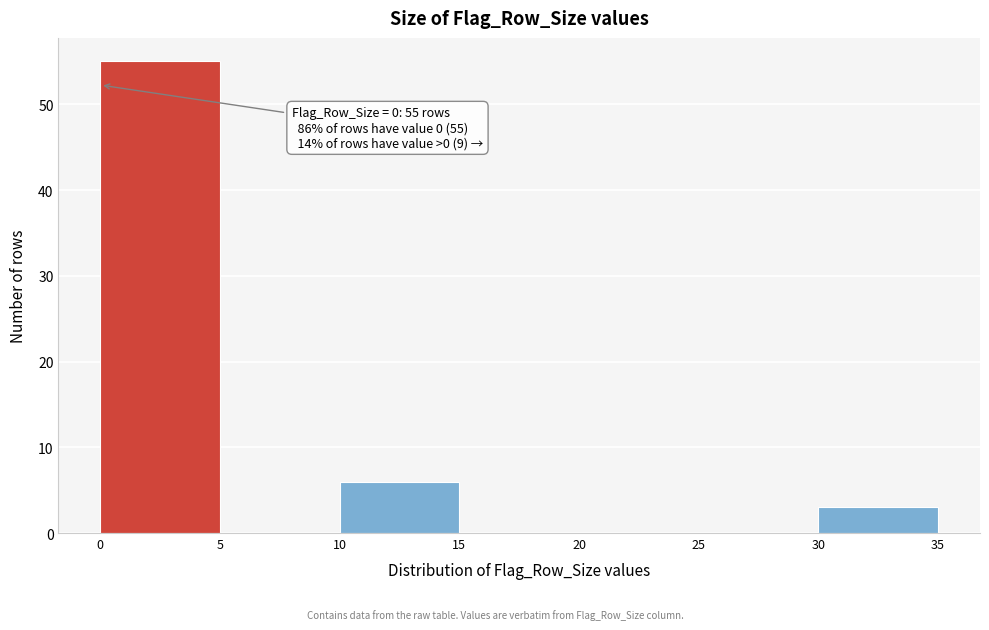

Over which range of the x-axis is the bar tallest?

0 to 5